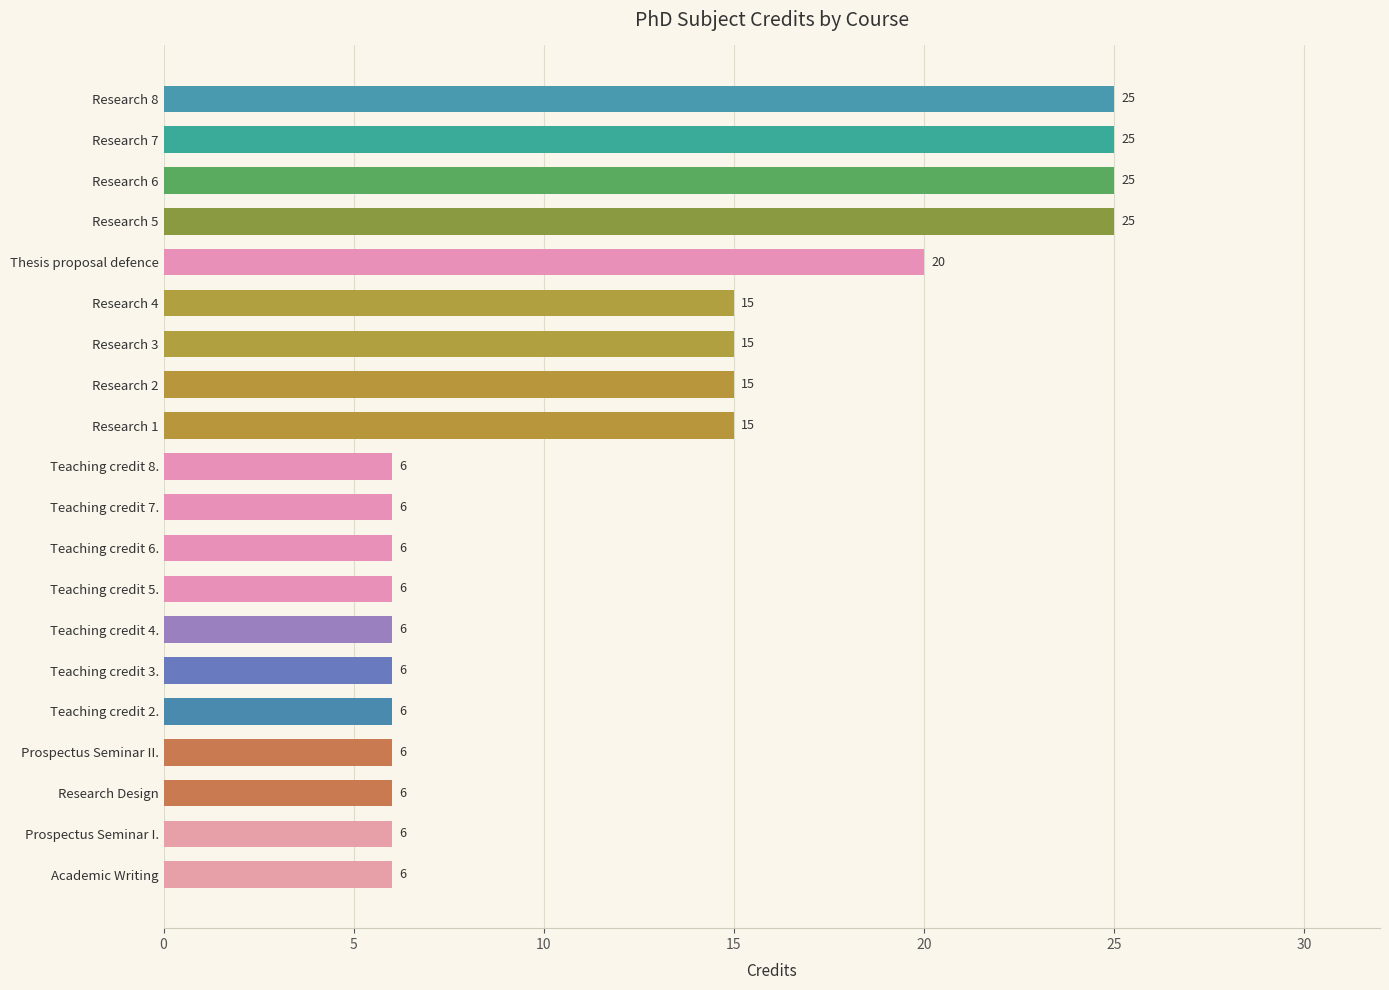

Between Teaching credit 8. and Research 5, which is larger?

Research 5